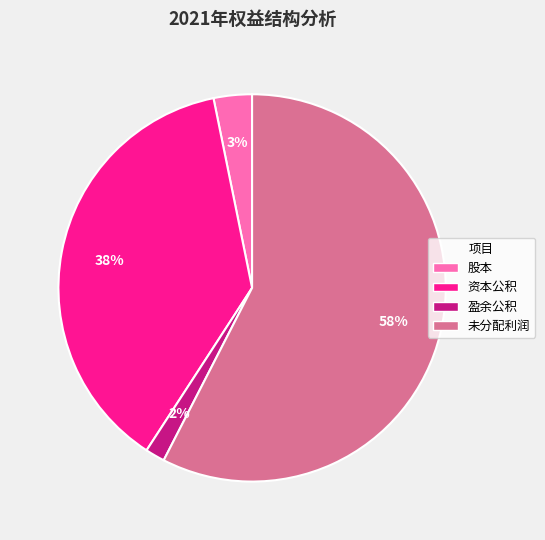

To the nearest percent, what is the average slice percentage?

25%